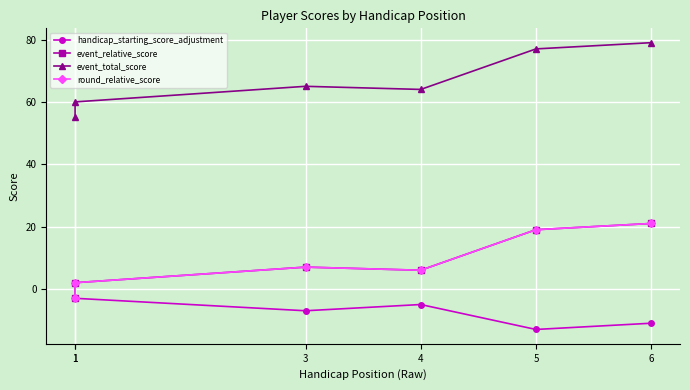

Which series has the widest spread of values?

event_relative_score